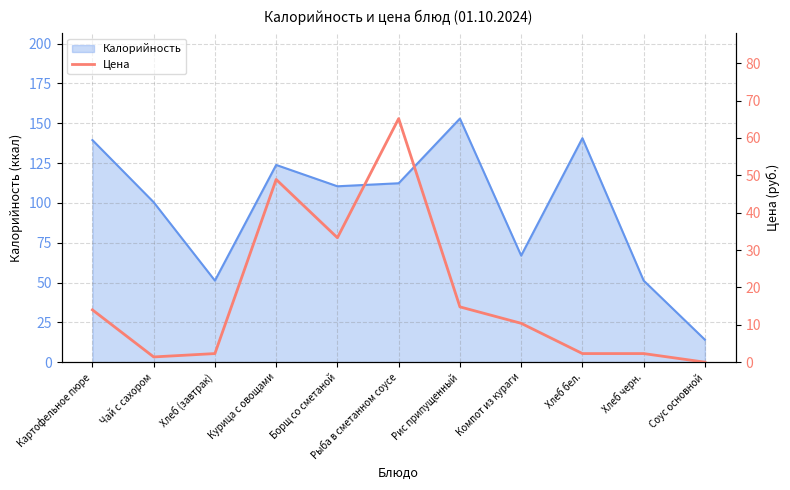

At which category does the data reach its first local peak?

Курица с овощами